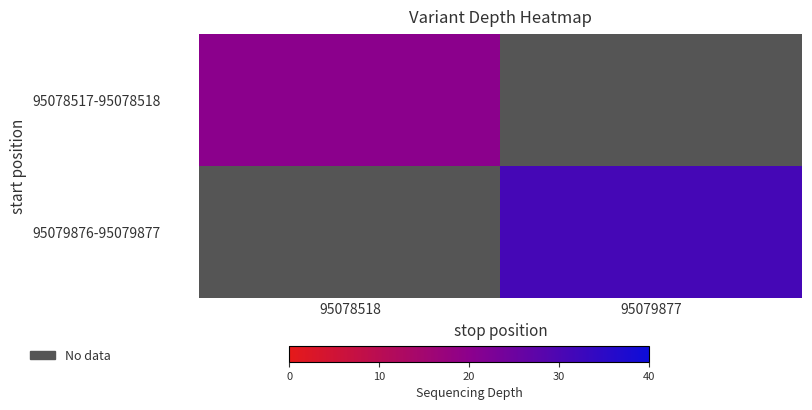

At how many categories does at least one series exceed 27?

1